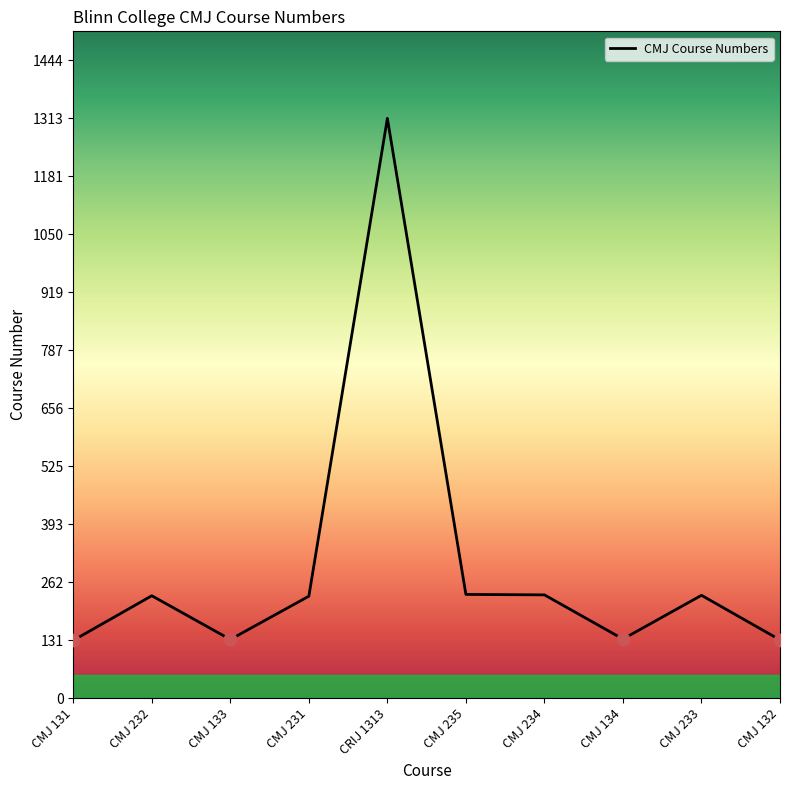

Which has a higher value, CMJ 231 or CMJ 134?

CMJ 231